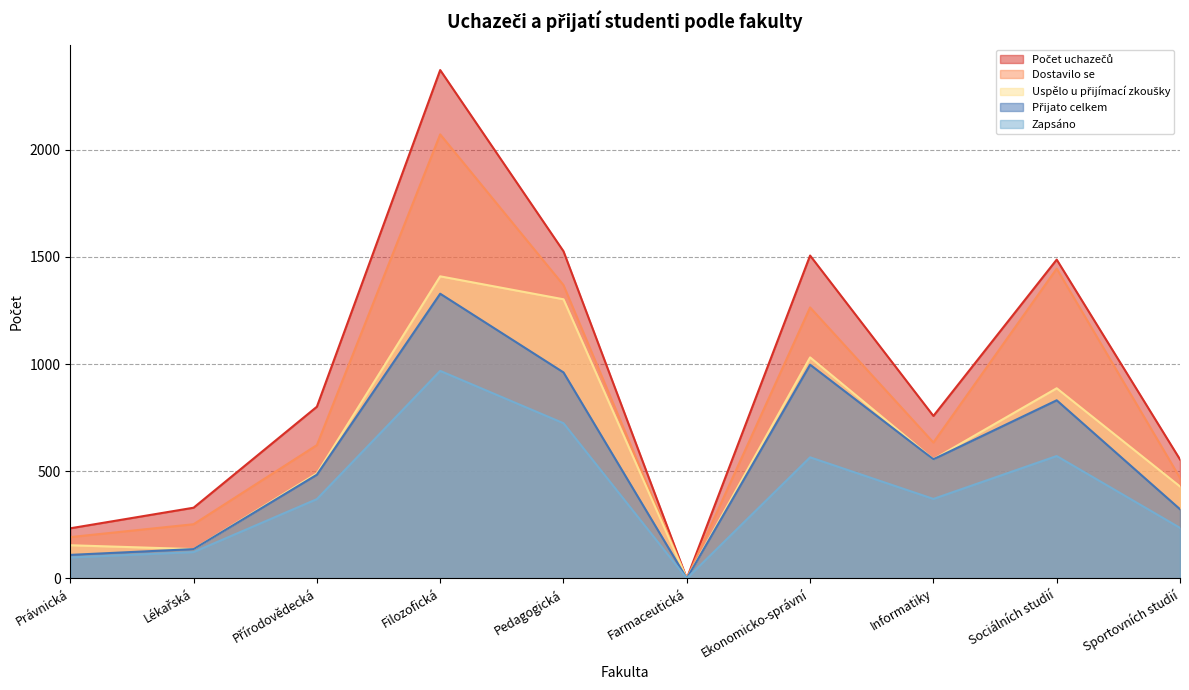

What is the label of the 1st point from the left?

Právnická